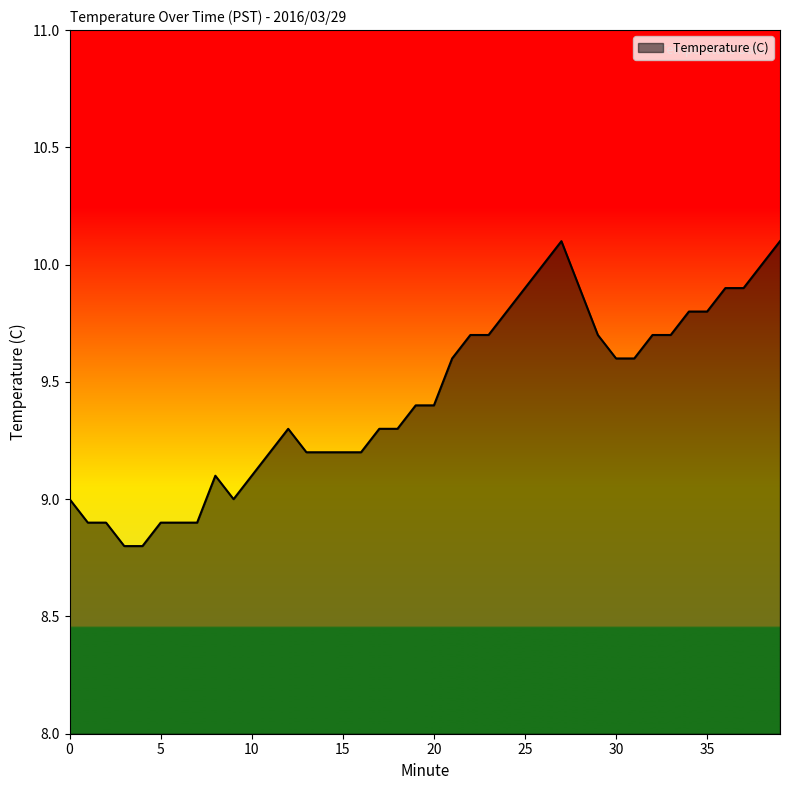

What is the difference between the maximum and minimum values?

1.3